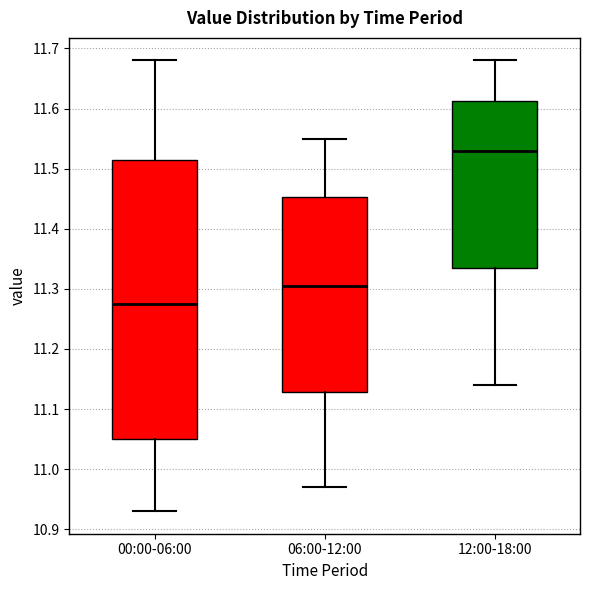

Reading left to right, read every box against the y-axis: the position of its median line, the range the box covers, and the ends of its whiskers. The values are not printed on the chart, so give them approximately, as read against the axis.

00:00-06:00: median 11.28, box 11.05 to 11.52, whiskers 10.93 to 11.68
06:00-12:00: median 11.31, box 11.13 to 11.45, whiskers 10.97 to 11.55
12:00-18:00: median 11.53, box 11.34 to 11.61, whiskers 11.14 to 11.68